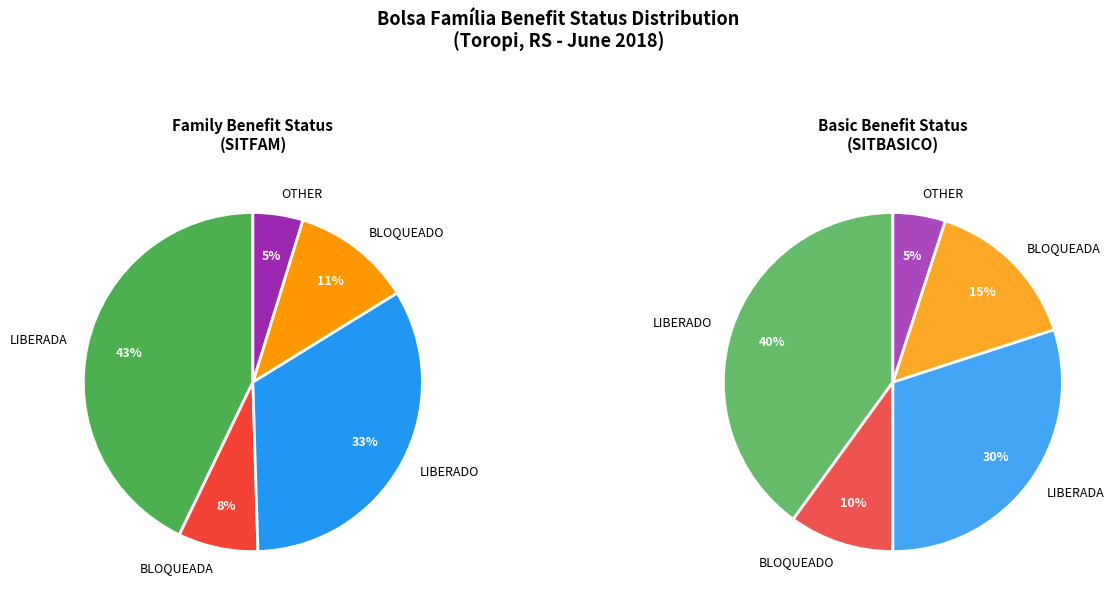

To the nearest percent, what is the difference between the BLOQUEADA and LIBERADO slice percentages?

26%